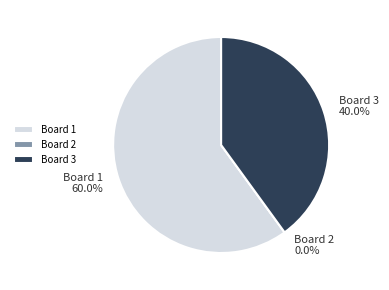

Count the number of slices in the pie.

3